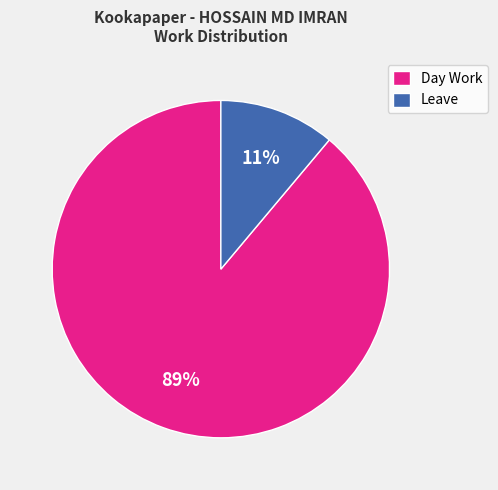

Does Day Work represent more than half of the total?

Yes